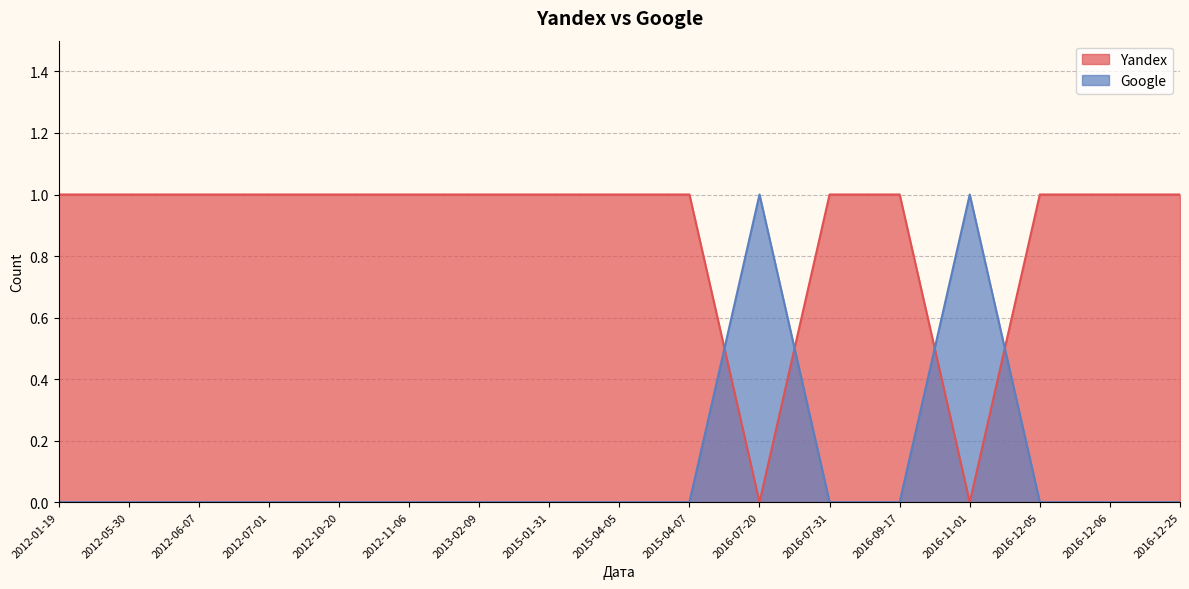

What is the difference between the highest and lowest values at 2013-02-09?

1